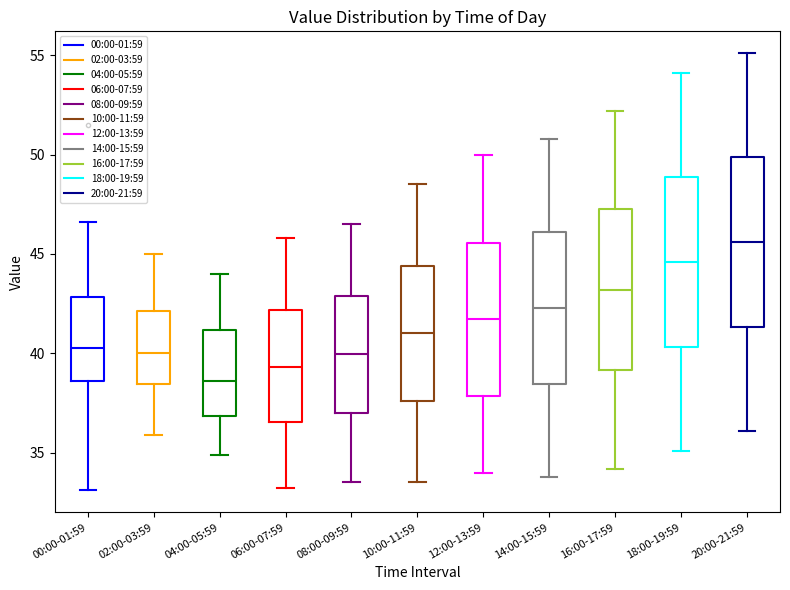

Where is the lower edge of the box for 08:00-09:59 on the y-axis? The values are not printed on the chart, so give them approximately, as read against the axis.

37.0